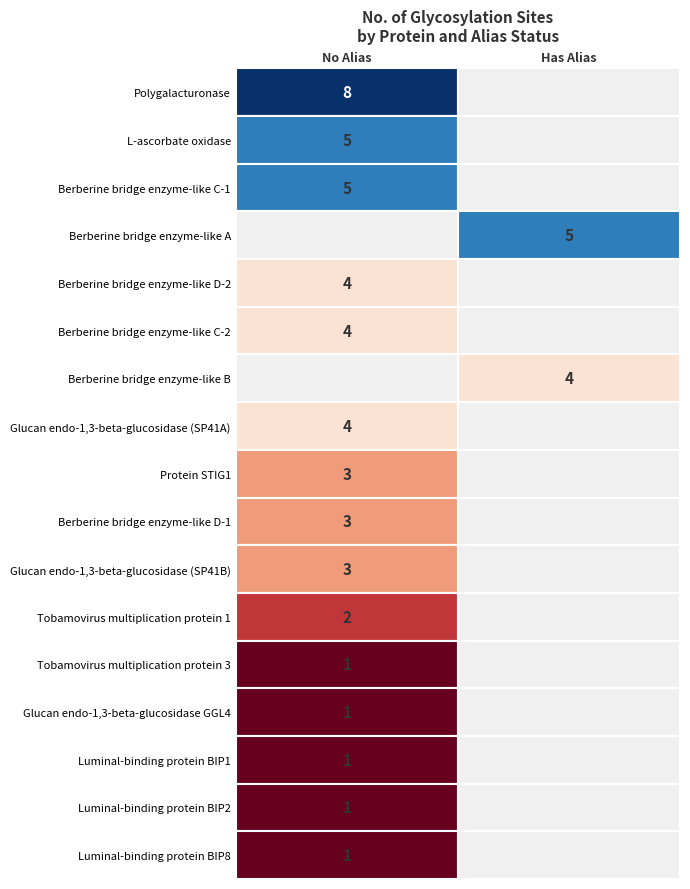

List the labels in order of value, largest first.

Polygalacturonase, L-ascorbate oxidase, Berberine bridge enzyme-like C-1, Berberine bridge enzyme-like A, Berberine bridge enzyme-like D-2, Berberine bridge enzyme-like C-2, Berberine bridge enzyme-like B, Glucan endo-1,3-beta-glucosidase (SP41A), Protein STIG1, Berberine bridge enzyme-like D-1, Glucan endo-1,3-beta-glucosidase (SP41B), Tobamovirus multiplication protein 1, Tobamovirus multiplication protein 3, Glucan endo-1,3-beta-glucosidase GGL4, Luminal-binding protein BIP1, Luminal-binding protein BIP2, Luminal-binding protein BIP8